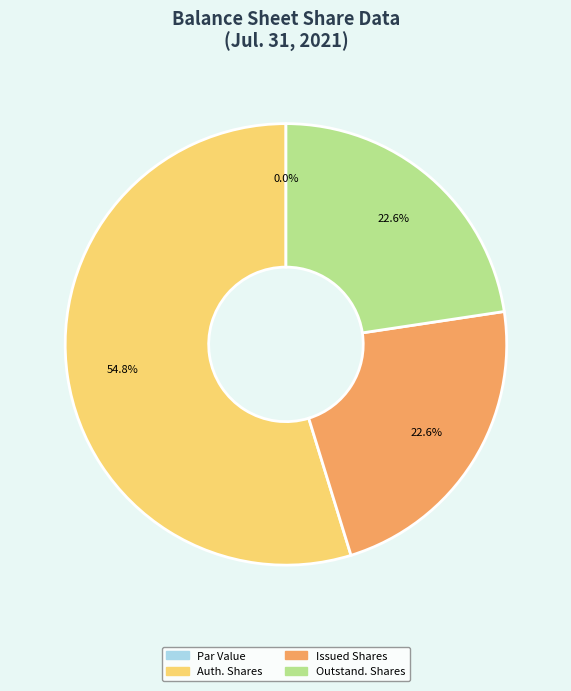

To the nearest percent, what portion does Common Stock Shares Authorized represent?

55%